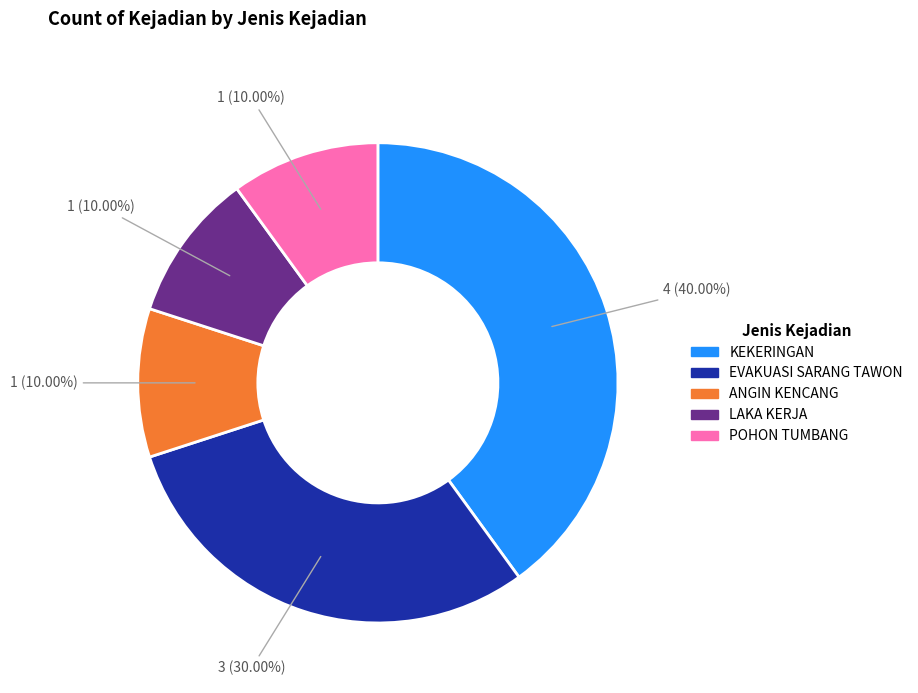

Is the sum of ANGIN KENCANG and LAKA KERJA greater than half?

No